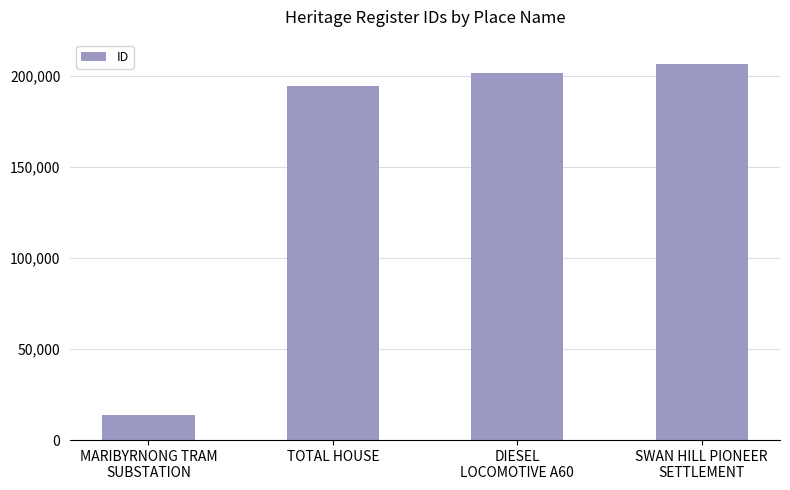

What is the label of the 3rd bar from the right?

TOTAL HOUSE